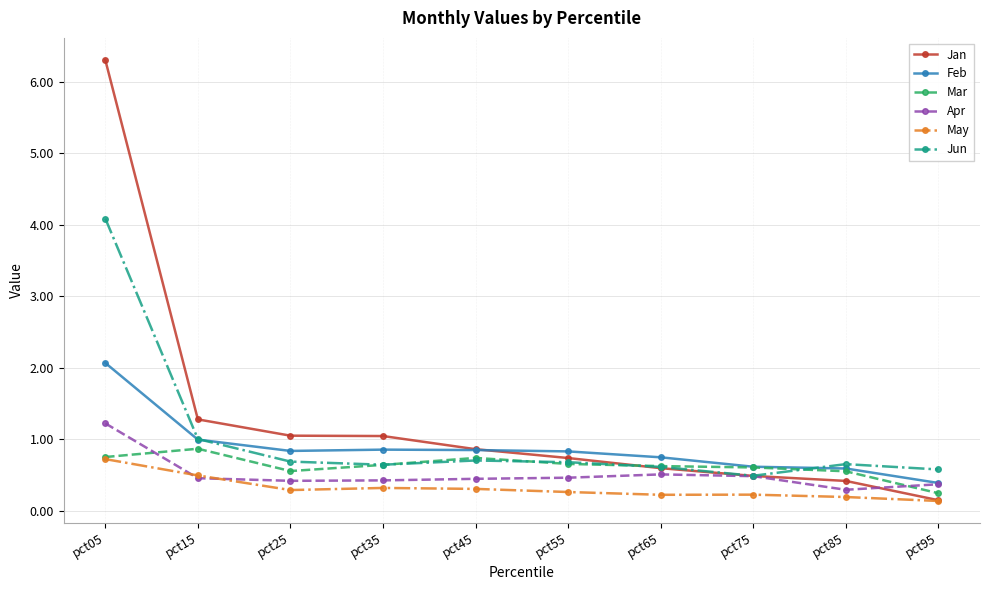

What is the smallest value displayed?

0.1